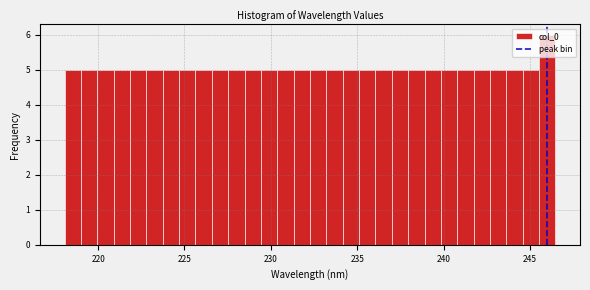

Around what value on the x-axis is the tallest bar? Give the approximate position of its centre, as read against the axis.

246.0